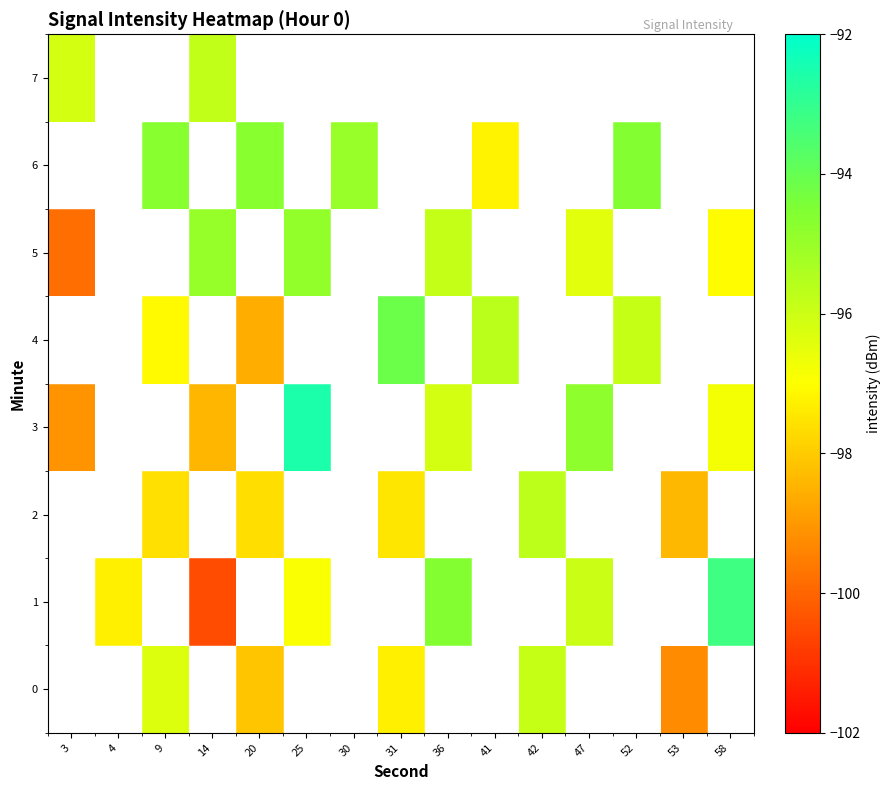

Which category has the lowest value in the row_6 series?

3